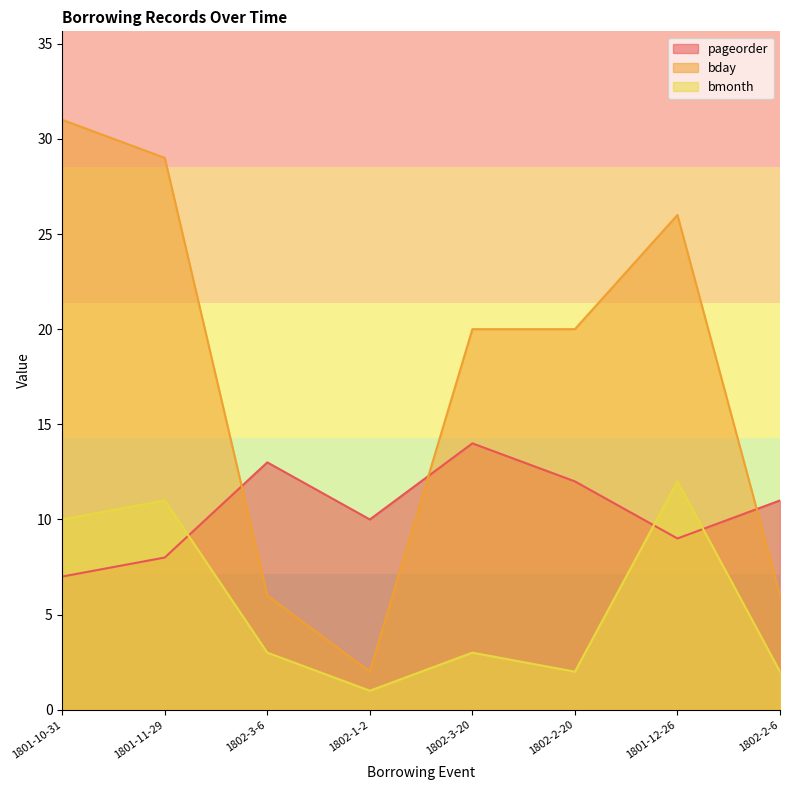

At which category is the sum across all series the highest?

1801-10-31